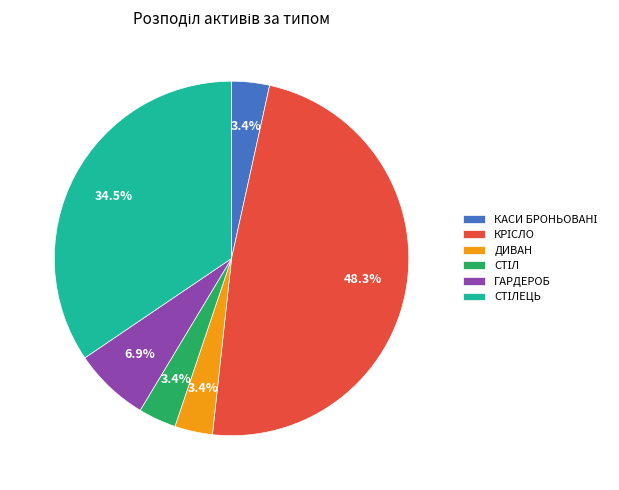

Is there a majority slice in this chart?

No